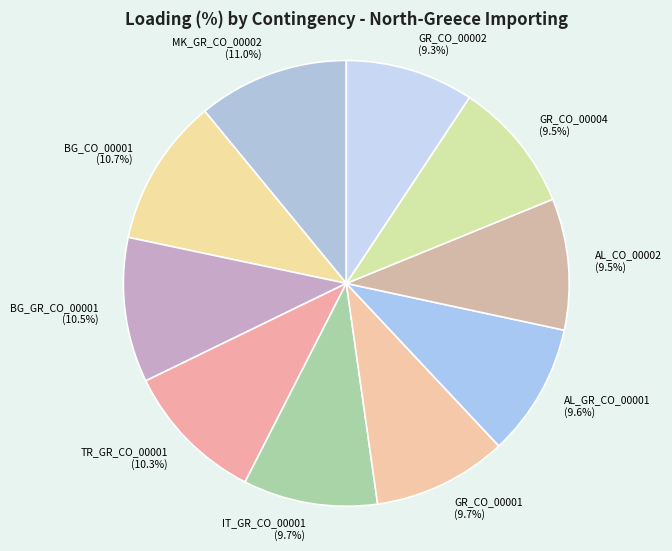

Count the number of slices in the pie.

10